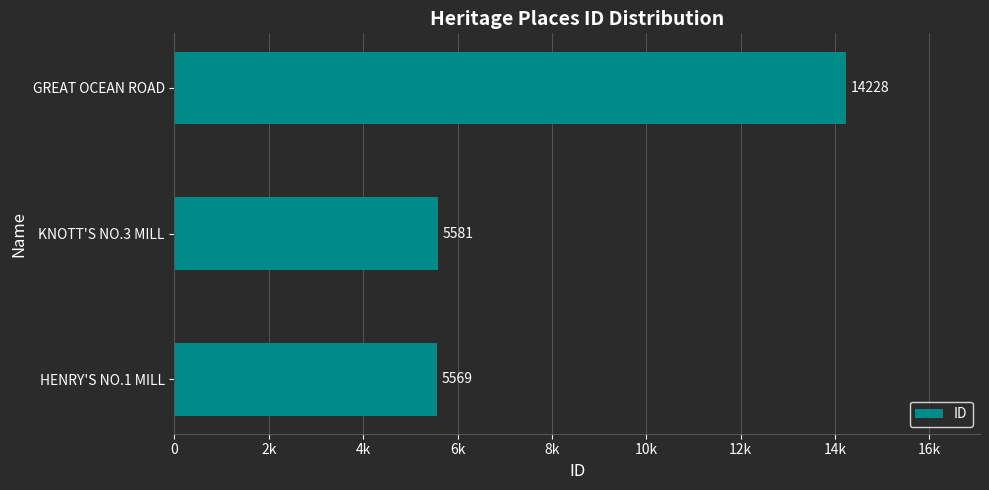

Does the chart contain any negative values?

No